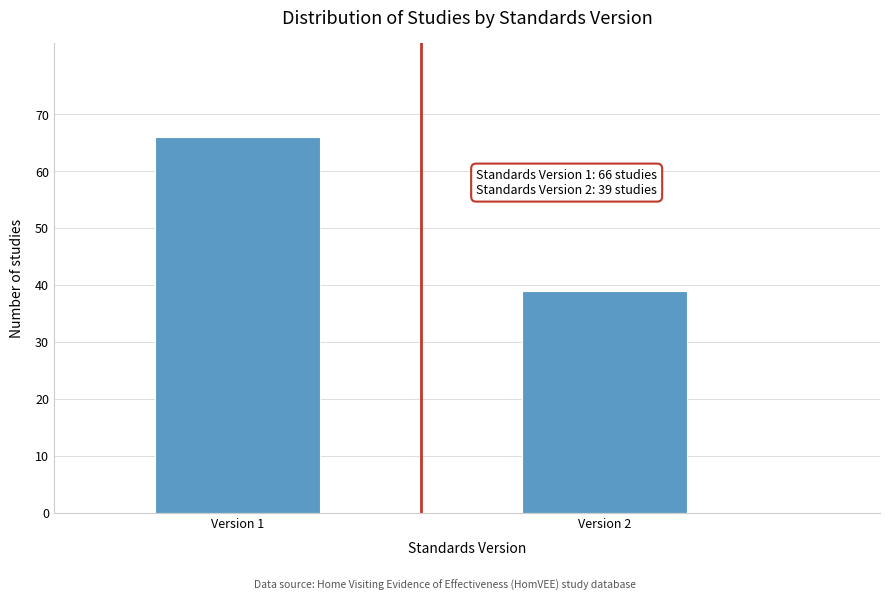

Reading left to right, transcribe all the data shown in this chart.

Version 1=66	Version 2=39